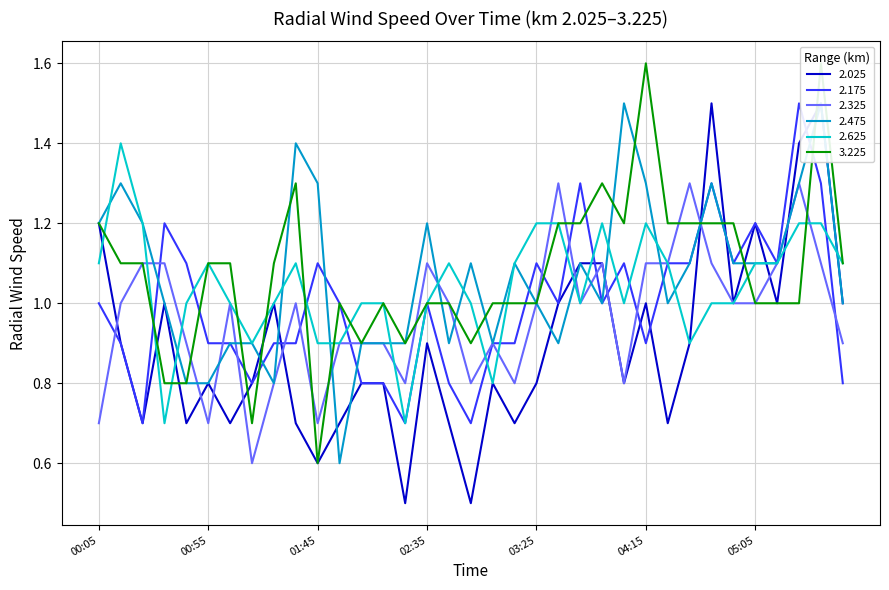

Is it true that 2.025 equals 0.3 at 1999/06/17 02:05?

False